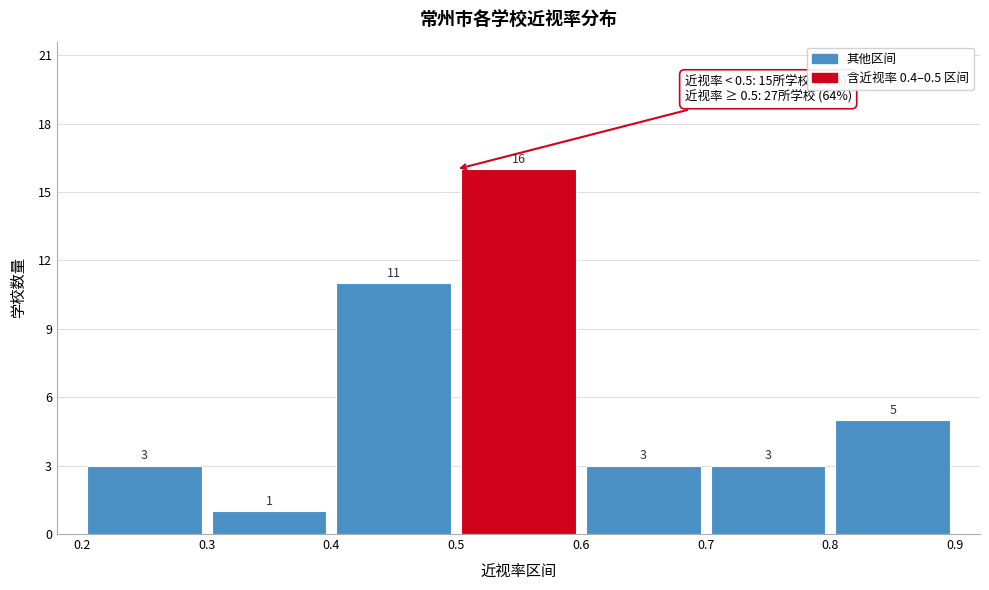

Which range on the x-axis has the tallest bar?

0.5 to 0.6